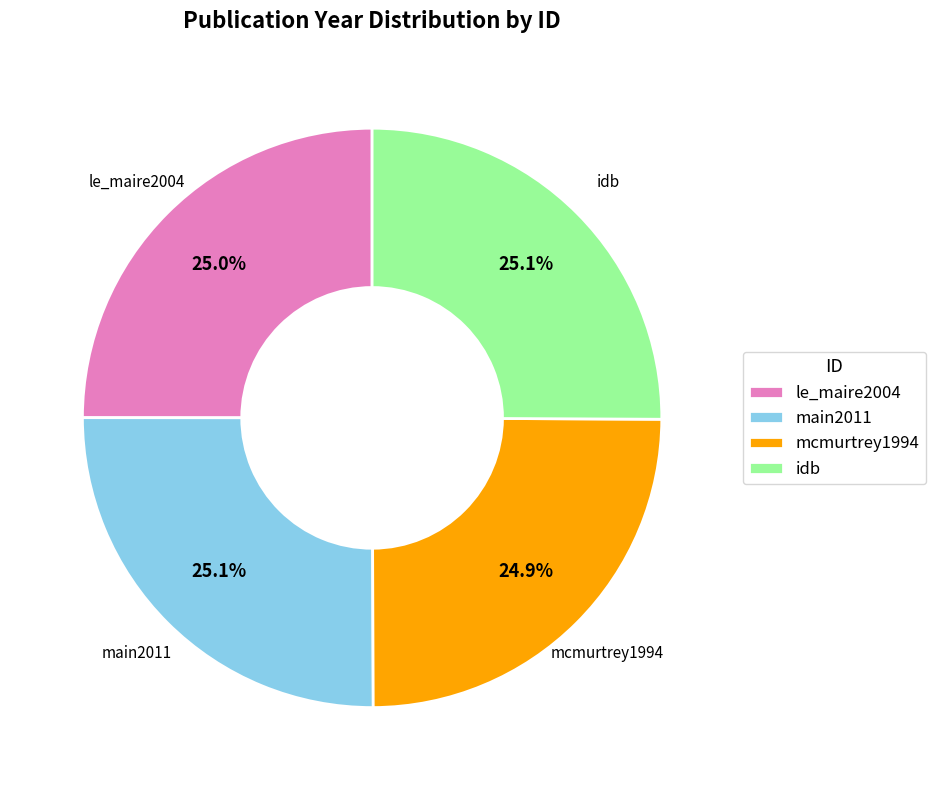

To the nearest percent, what percentage of the pie is mcmurtrey1994?

25%